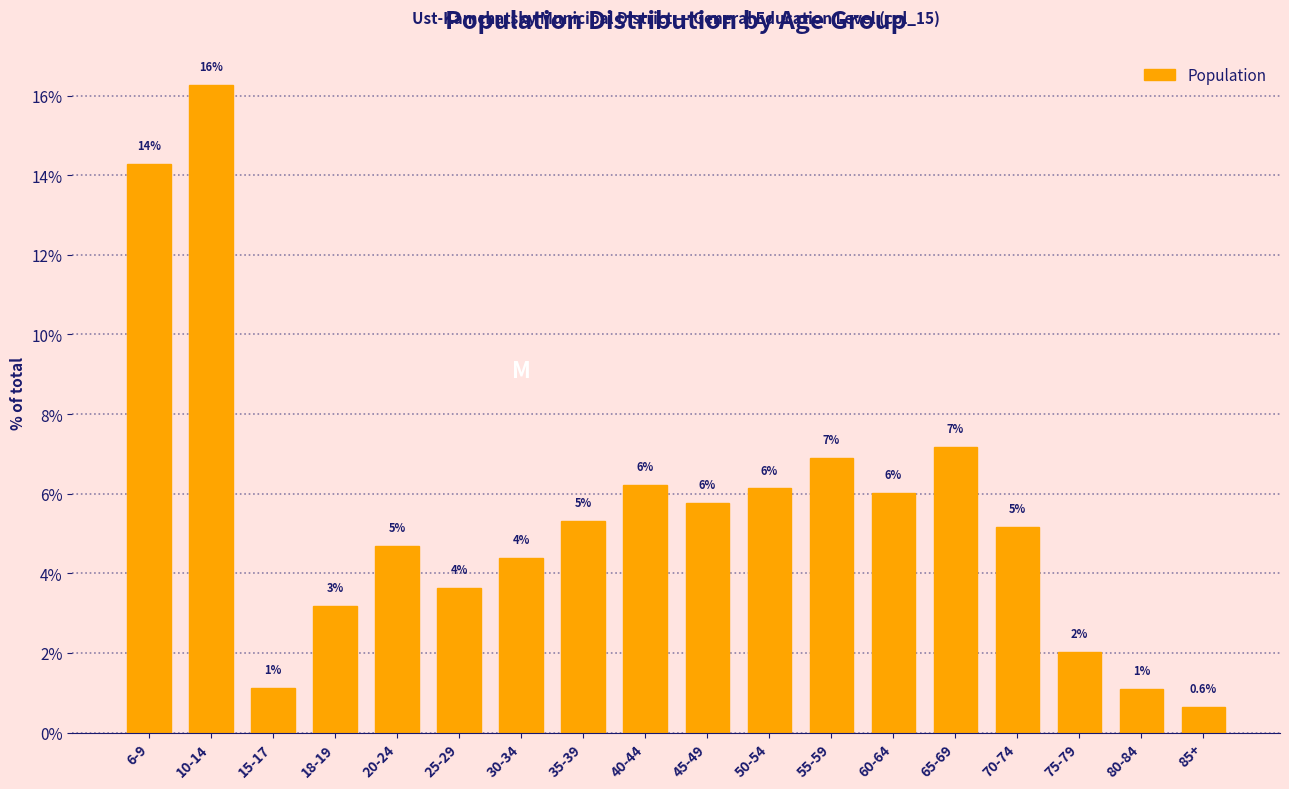

Does the chart contain any negative values?

No